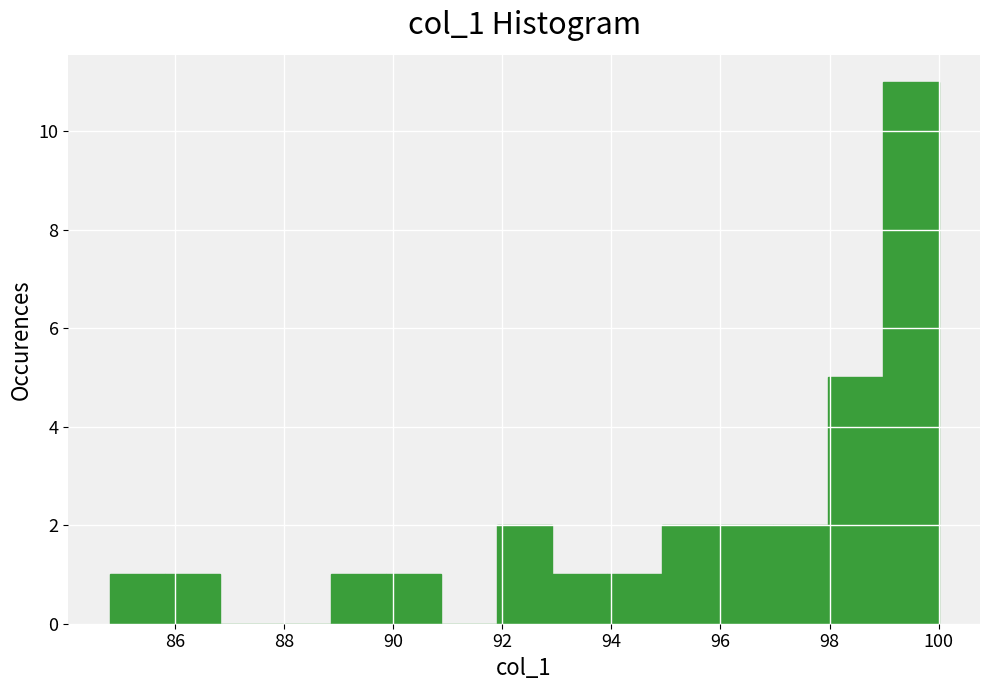

Reading left to right, list every bar in this chart as the range it spans on the x-axis followed by its height. Neither the bar edges nor the heights are printed on the chart, so give them approximately, as read against the axes.

84.8 to 85.8: 1
85.8 to 86.8: 1
86.8 to 87.8: 0
87.8 to 88.8: 0
88.8 to 89.8: 1
89.8 to 90.8: 1
90.8 to 91.8: 0
91.8 to 93.0: 2
93.0 to 94.0: 1
94.0 to 95.0: 1
95.0 to 96.0: 2
96.0 to 97.0: 2
97.0 to 98.0: 2
98.0 to 99.0: 5
99.0 to 100.0: 11